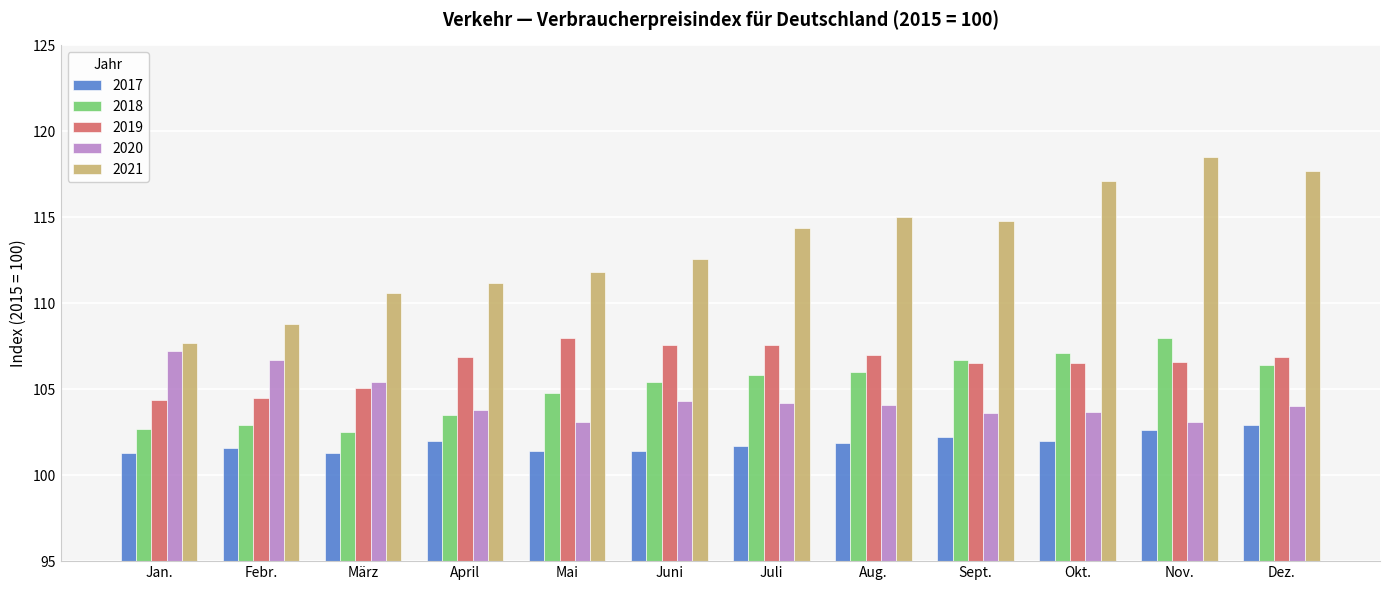

What is the difference between the maximum and minimum values in the 2020 series?

4.1